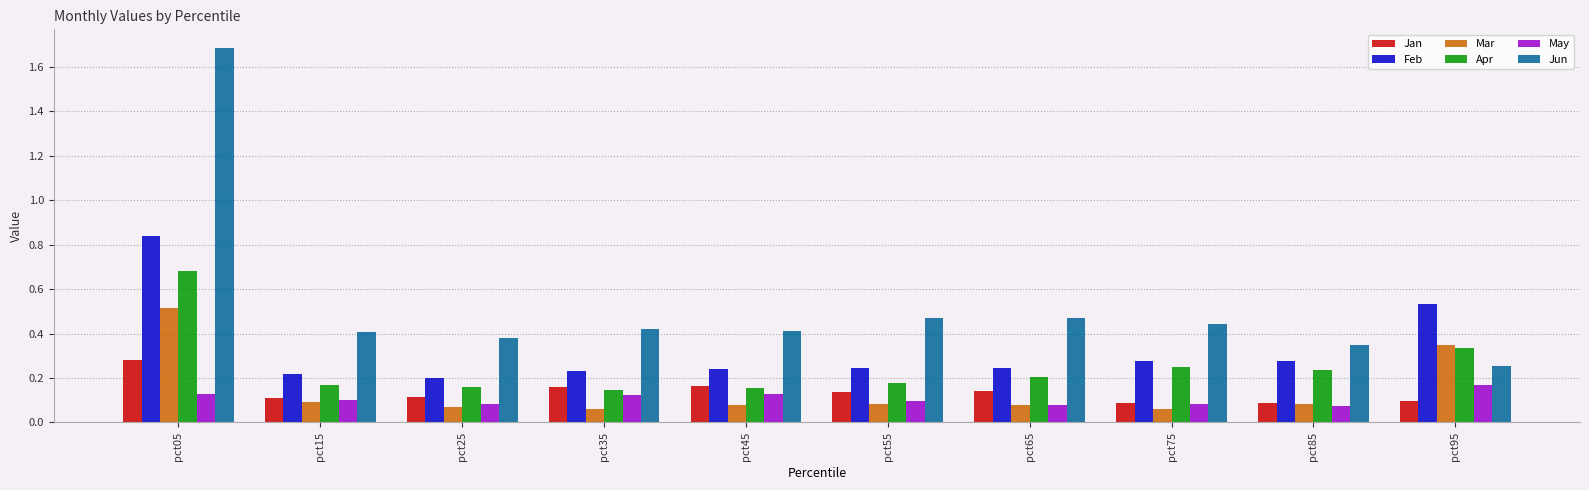

Which series has the largest range (max minus min)?

Jun